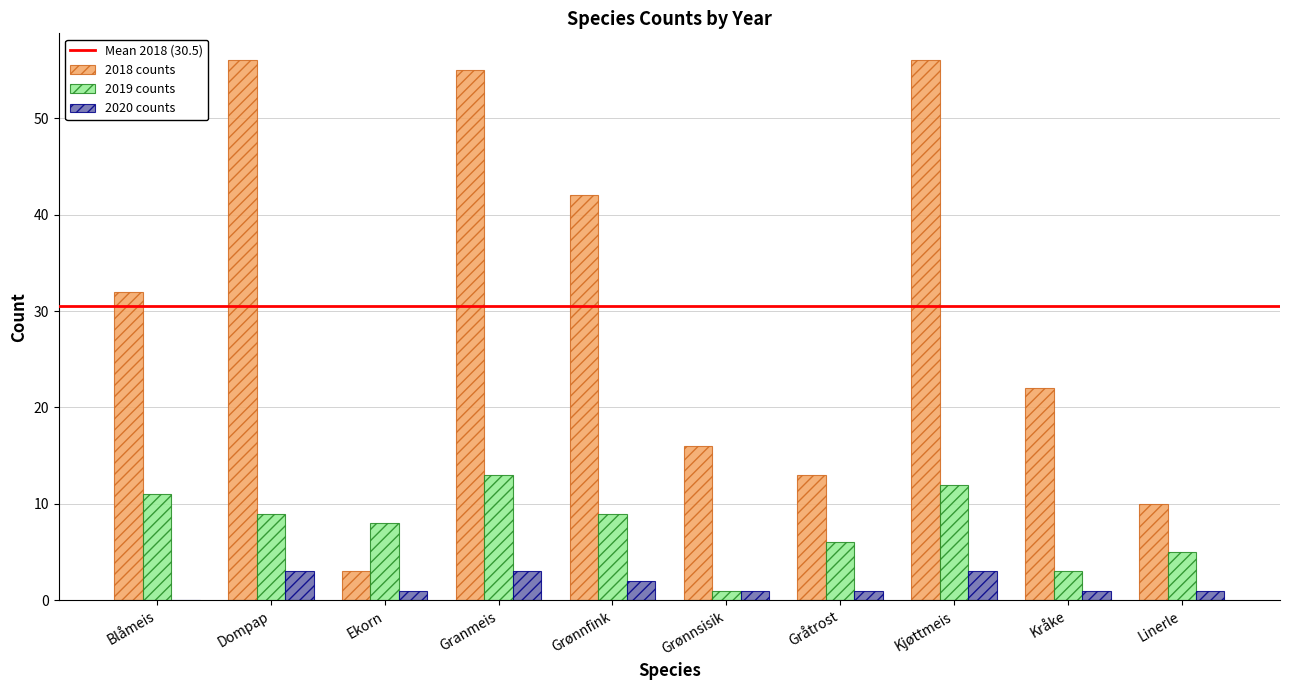

What is the sum of all 2018 counts values?

305